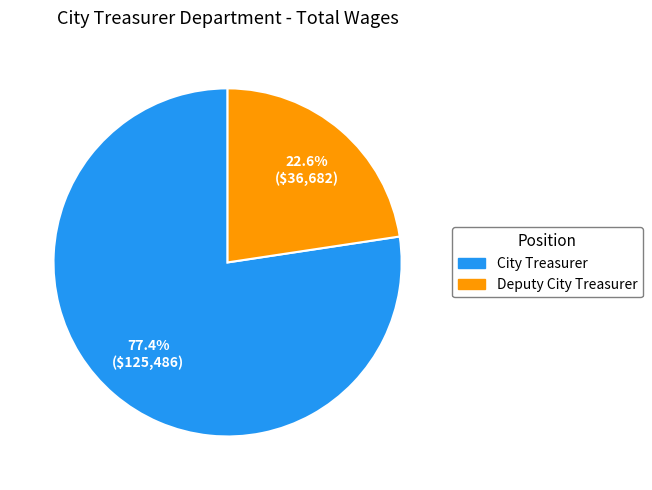

What is the largest slice in the pie chart?

City Treasurer